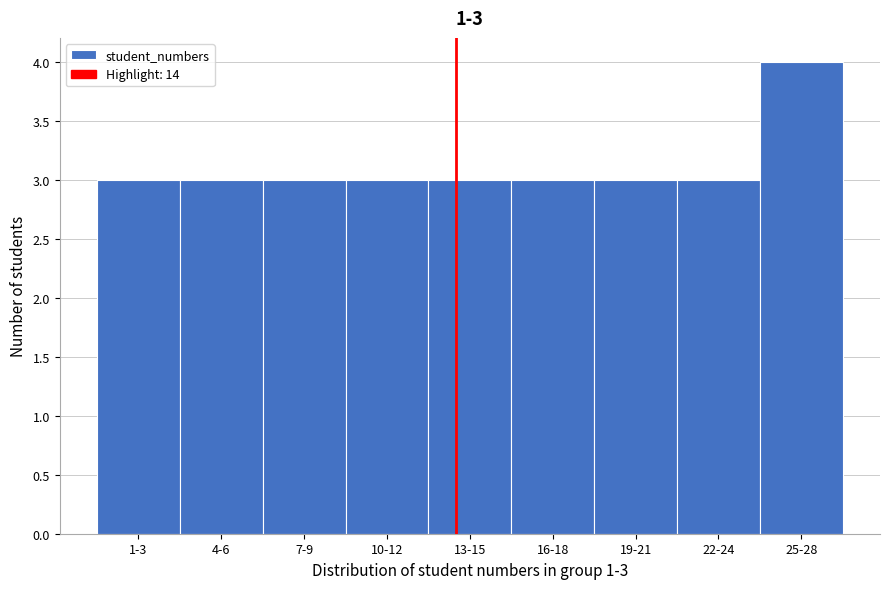

Reading left to right, extract all data points from this chart.

1-3=3	4-6=3	7-9=3	10-12=3	13-15=3	16-18=3	19-21=3	22-24=3	25-28=4